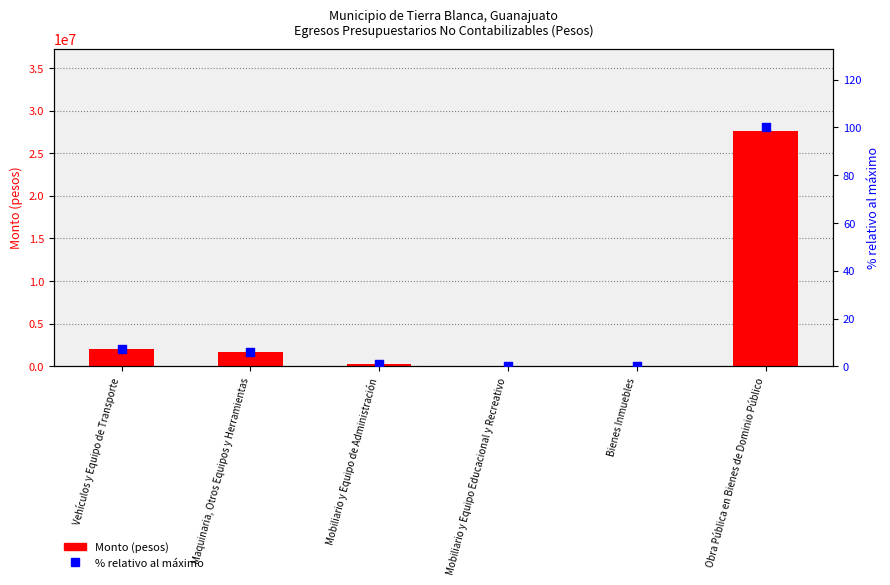

What are all the series names shown in the legend?

Monto (pesos), % relativo al máximo